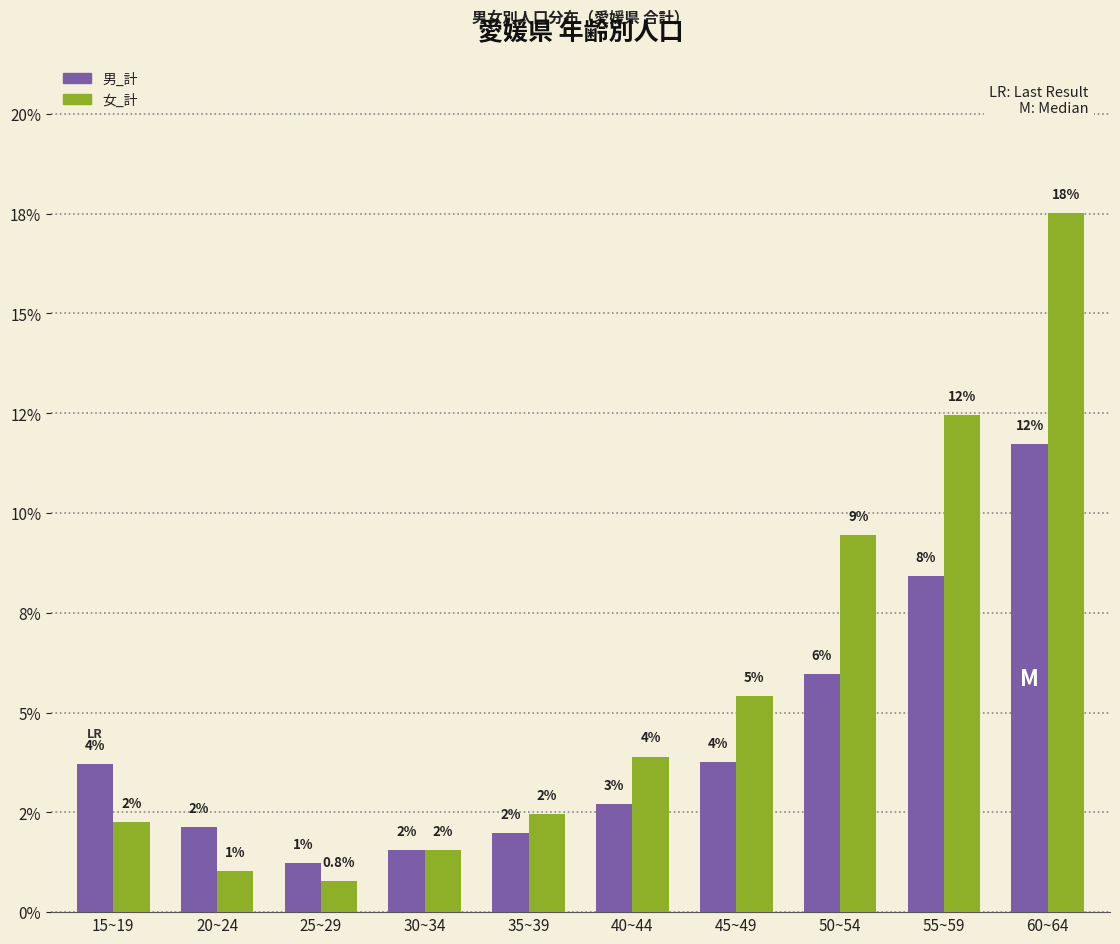

Reading left to right, transcribe all the data shown in this chart.

男_計: 3.7	2.1	1.2	1.6	2.0	2.7	3.7	6.0	8.4	11.7
女_計: 2.3	1.0	0.8	1.6	2.5	3.9	5.4	9.4	12.5	17.5